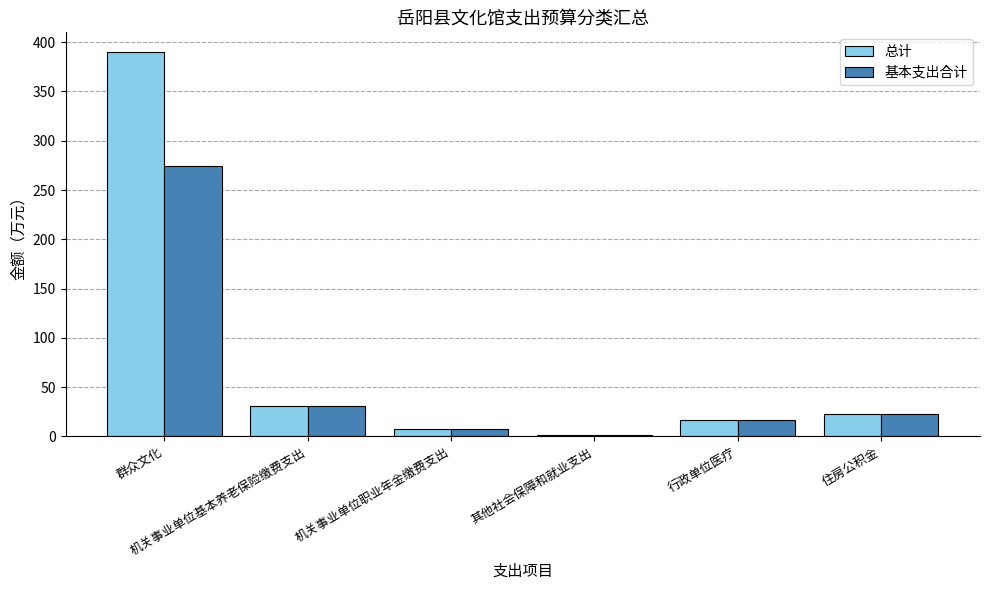

Is it true that 基本支出合计 equals 53.2 at 机关事业单位基本养老保险缴费支出?

False